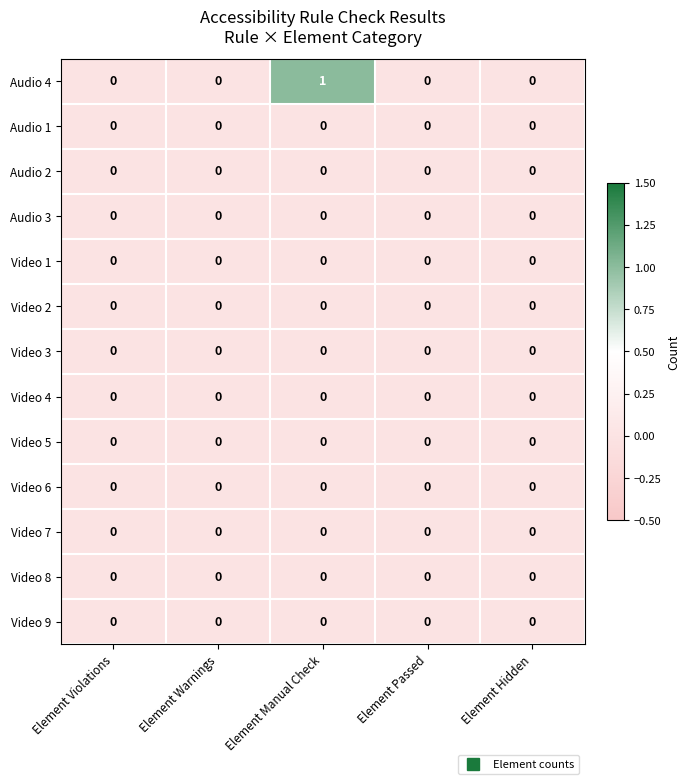

At which category is the sum across all series the highest?

Element Manual Check